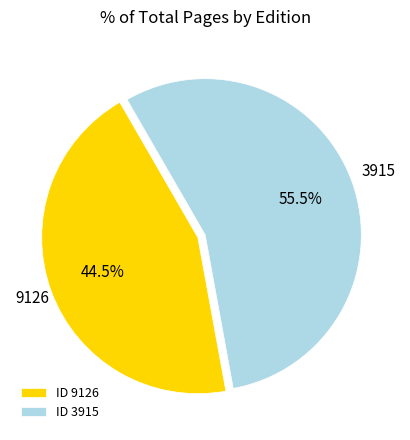

Count the number of slices in the pie.

2